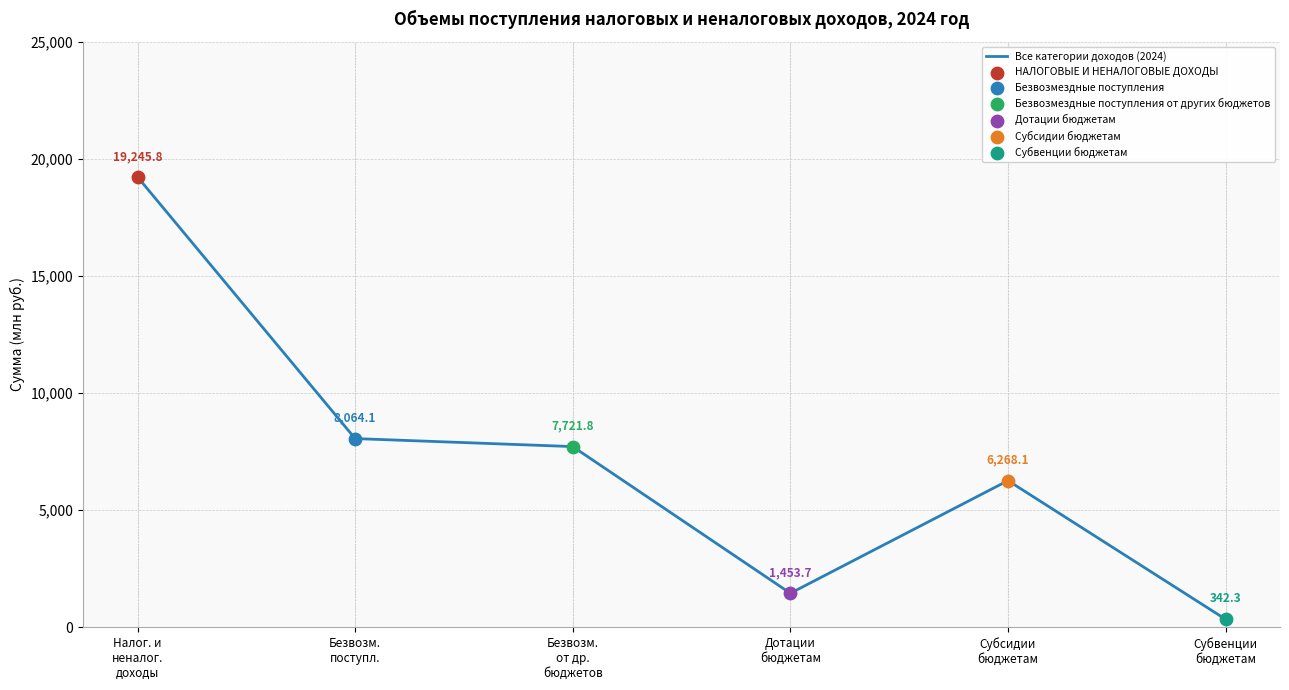

Between Безвозм.
от др.
бюджетов and Налог. и
неналог.
доходы, which is larger?

Налог. и
неналог.
доходы